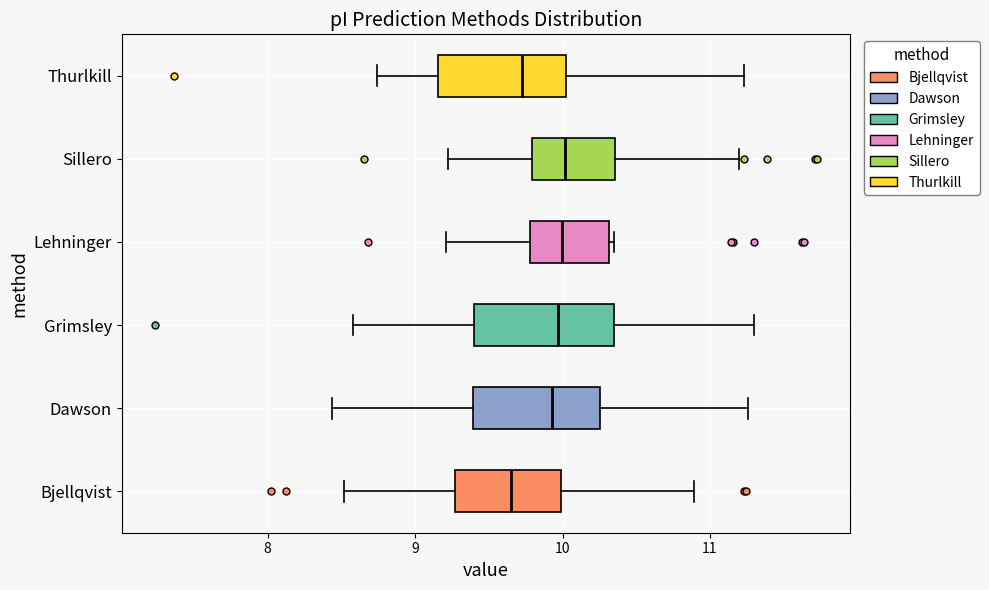

Where does the median line of the box for Dawson sit on the x-axis? The values are not printed on the chart, so give them approximately, as read against the axis.

9.9